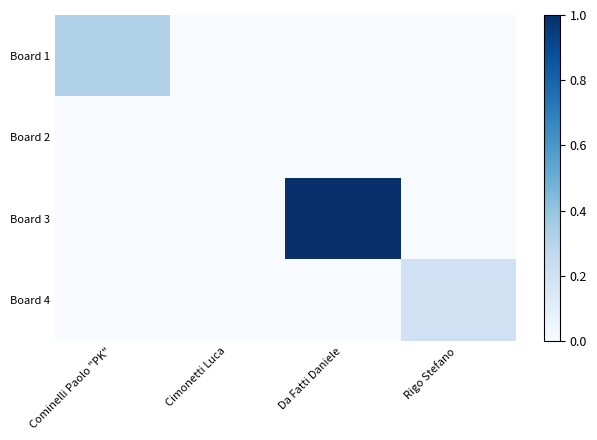

Between Cimonetti Luca and Rigo Stefano, which series saw the biggest shift?

Board 4